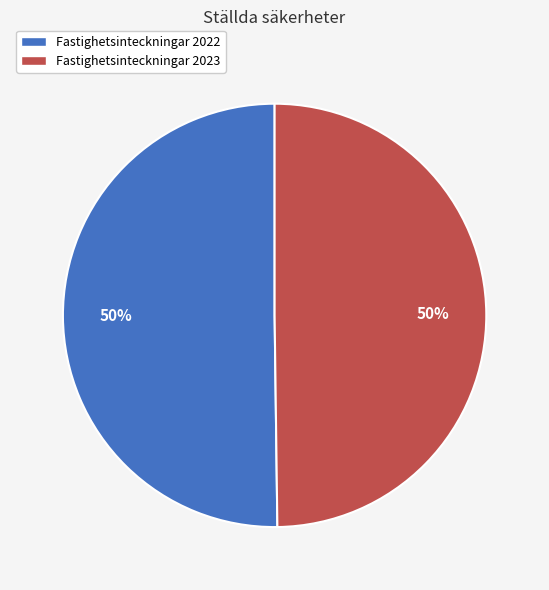

To the nearest percent, what portion does Fastighetsinteckningar 2022 represent?

50%